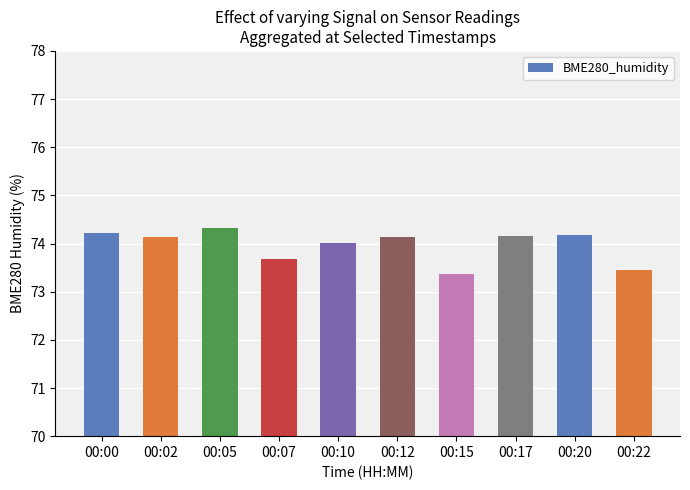

What is the value of the 7th bar from the left?

73.4